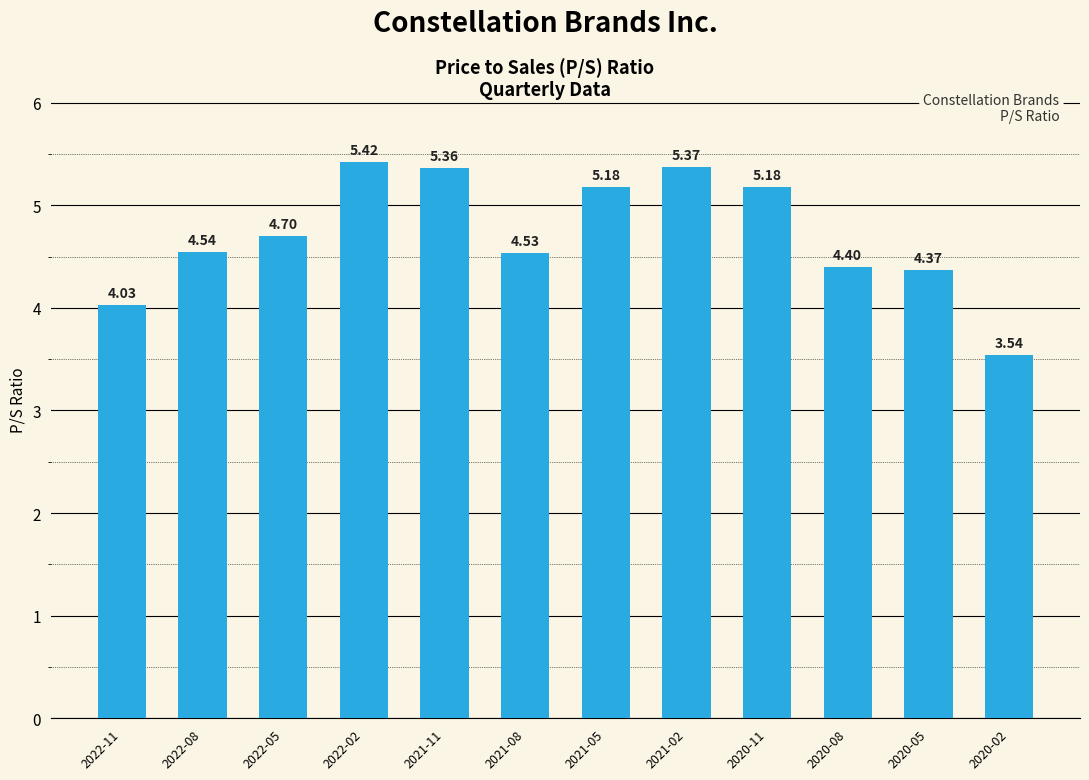

What value does the data have at 2022-05?

4.7